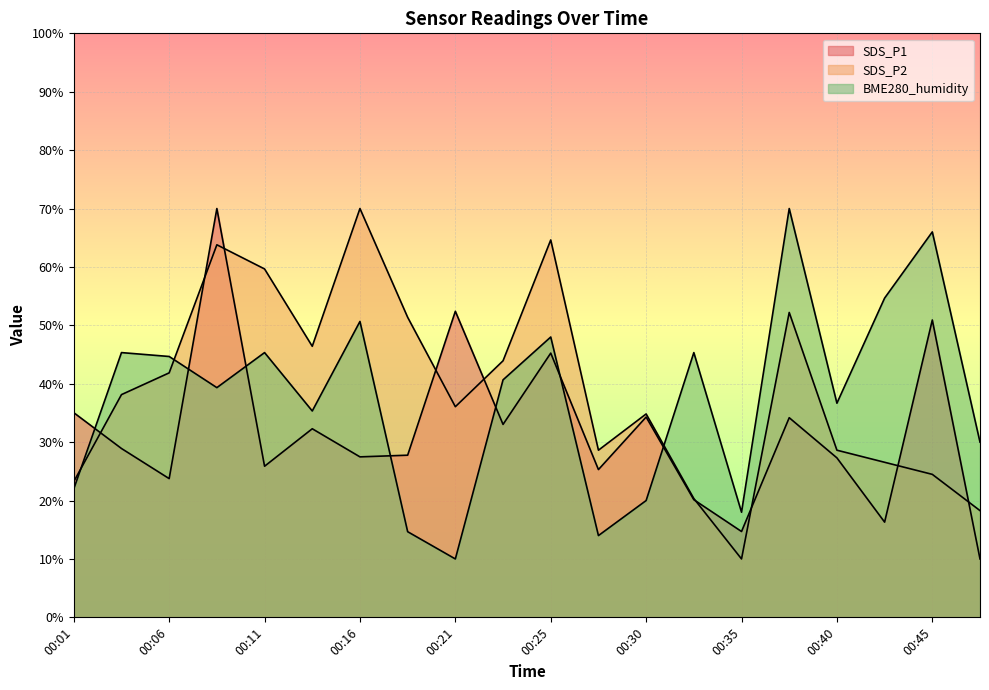

True or false: BME280_humidity and SDS_P2 intersect in this chart.

True